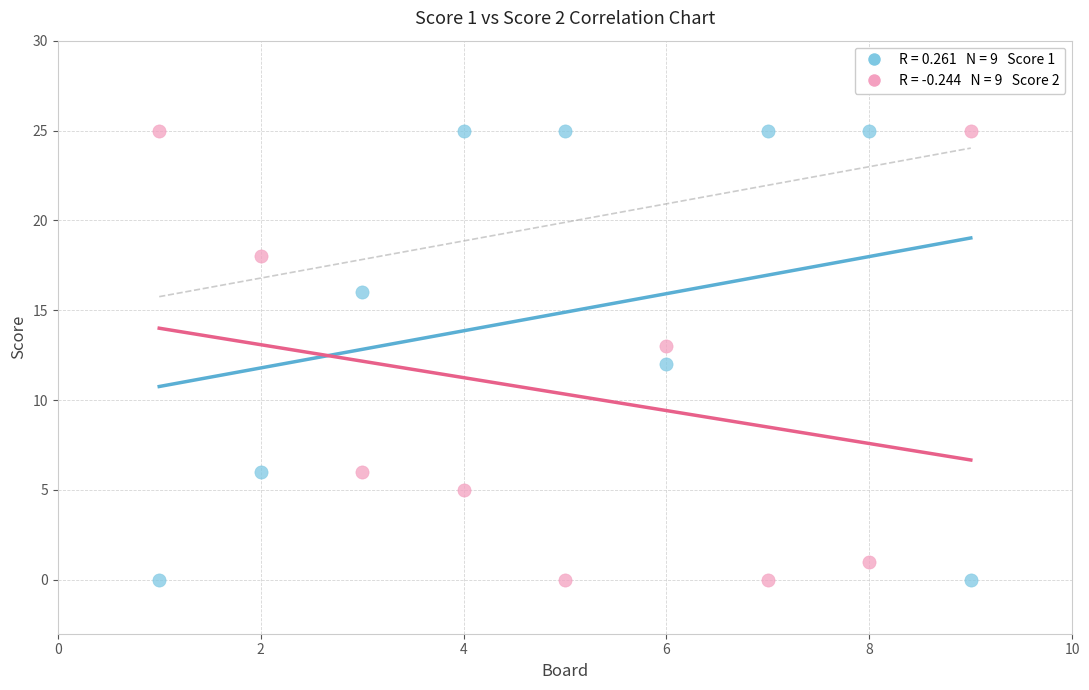

Across all data points, what is the range of Y values (max minus min)?

25